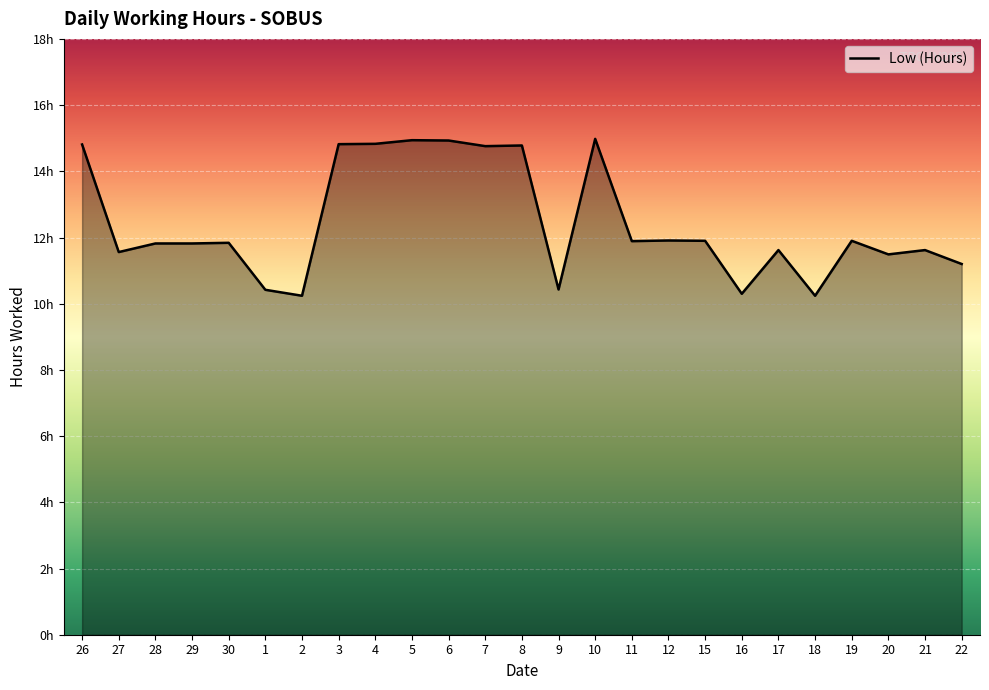

List the labels in order of value, largest first.

10, 5, 6, 4, 3, 26, 8, 7, 12, 15, 19, 11, 30, 28, 29, 17, 21, 27, 20, 22, 9, 1, 16, 2, 18